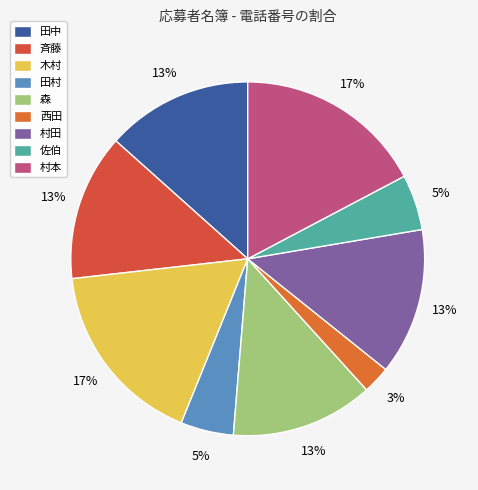

Does 木村 represent more than half of the total?

No